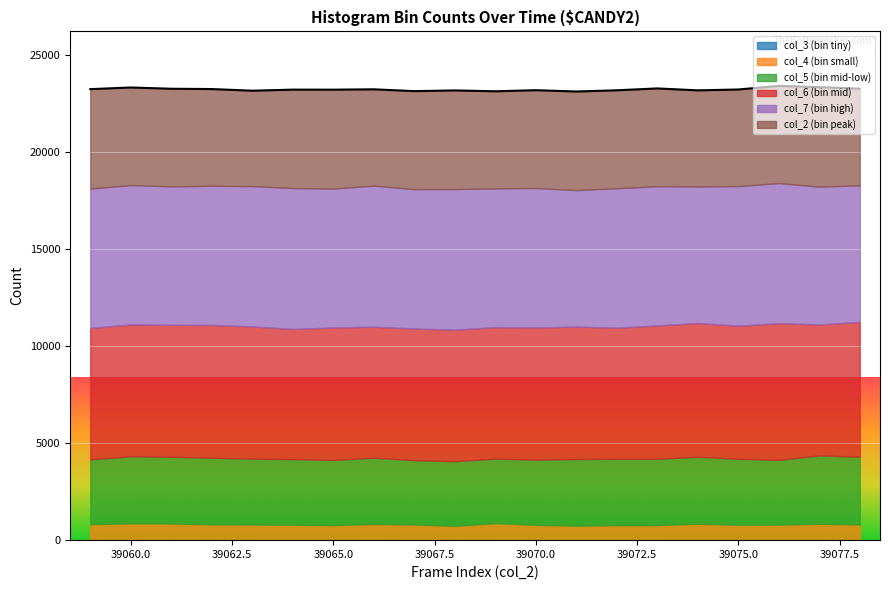

At how many categories does at least one series exceed 5414?

20